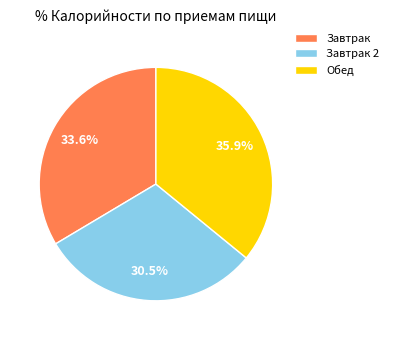

How many slices are in this pie chart?

3